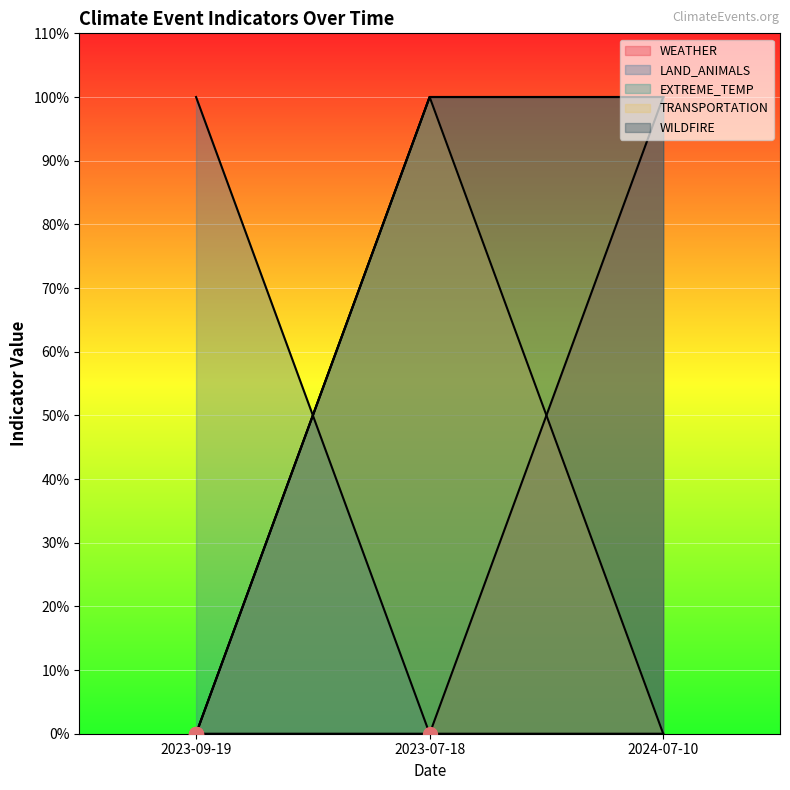

The value of WILDFIRE at 2023-09-19 is 0. True or false?

True